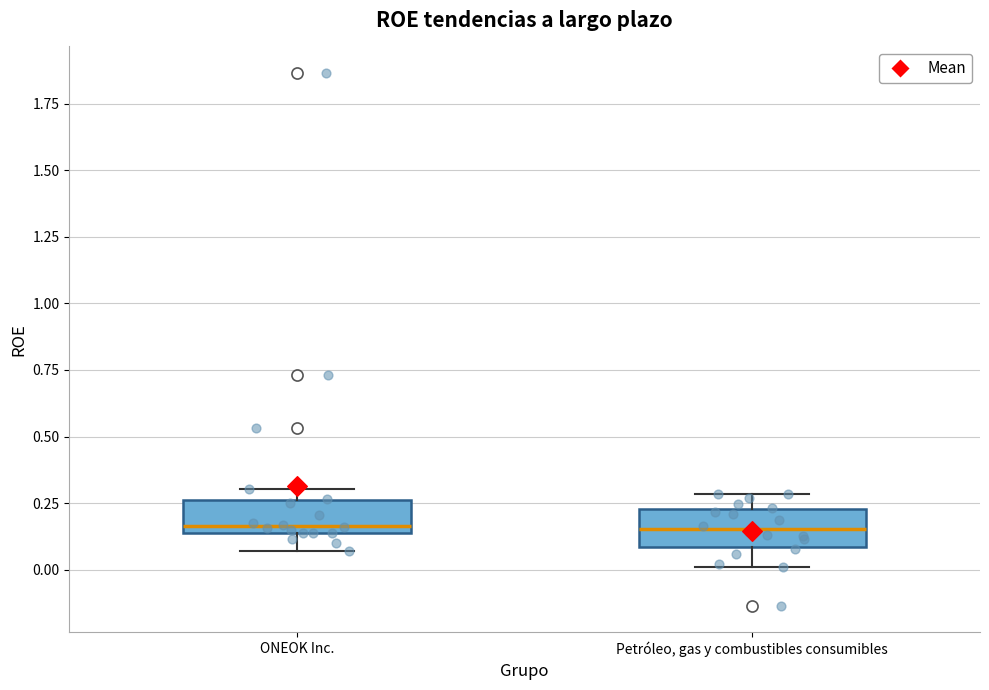

Where does the lower whisker of the box for Petróleo, gas y combustibles consumibles end on the y-axis? The values are not printed on the chart, so give them approximately, as read against the axis.

0.00